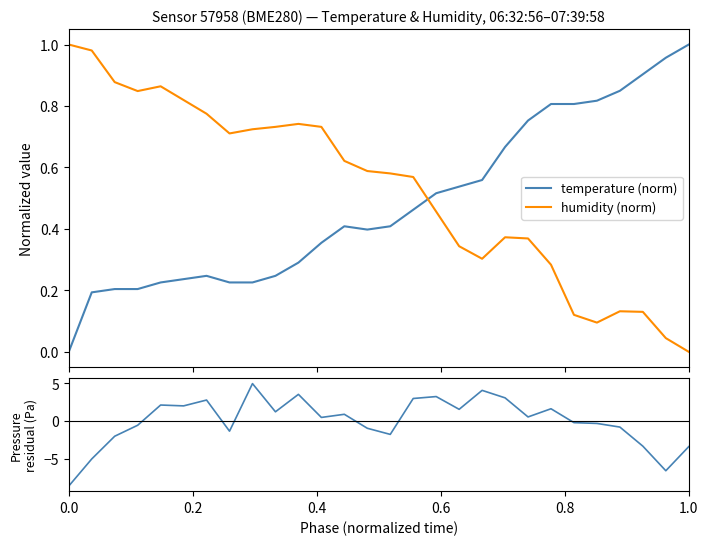

Which series ends up on top after the final intersection of temperature (norm) and humidity (norm)?

temperature (norm)